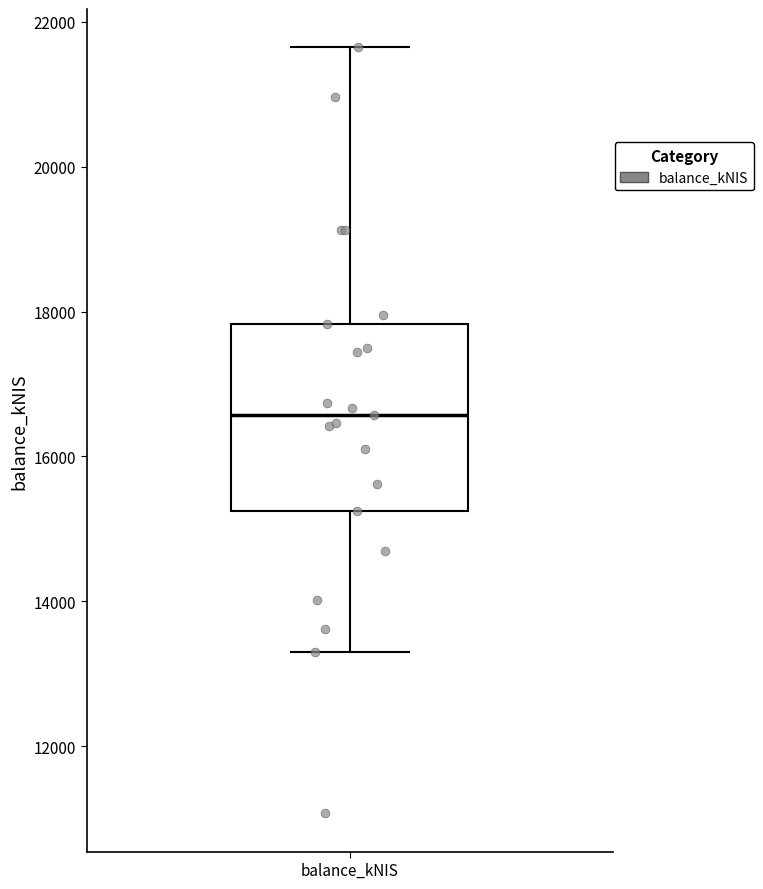

Where does the lower whisker of the box for balance_kNIS end on the y-axis? The values are not printed on the chart, so give them approximately, as read against the axis.

13400